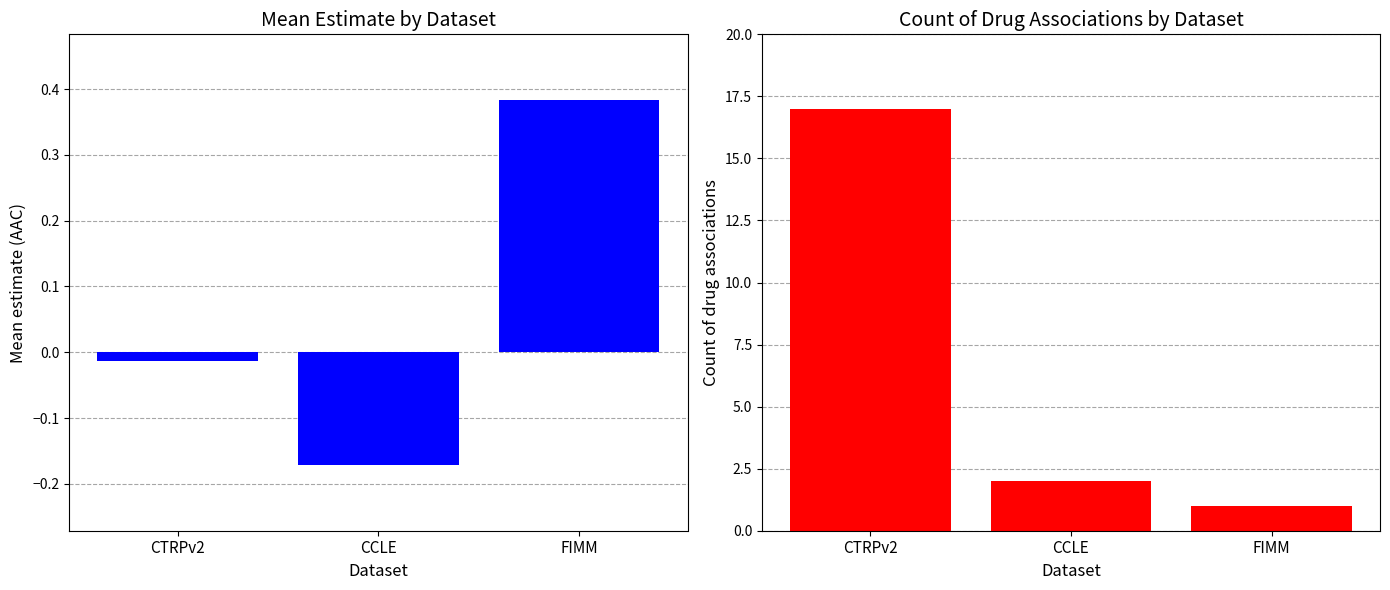

What position from the left is FIMM?

3